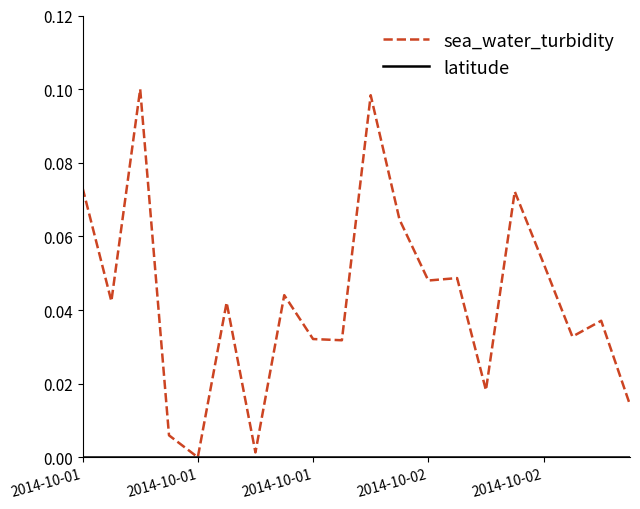

Which series has the largest range (max minus min)?

sea_water_turbidity